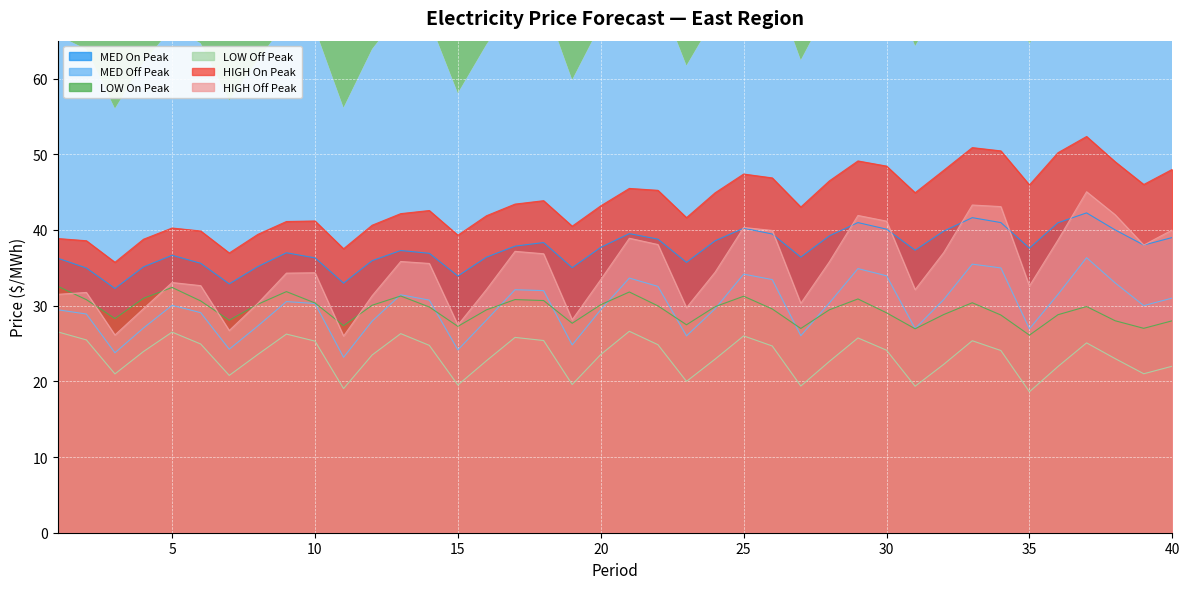

True or false: LOW On Peak has more than 0 points higher than both neighbors.

True